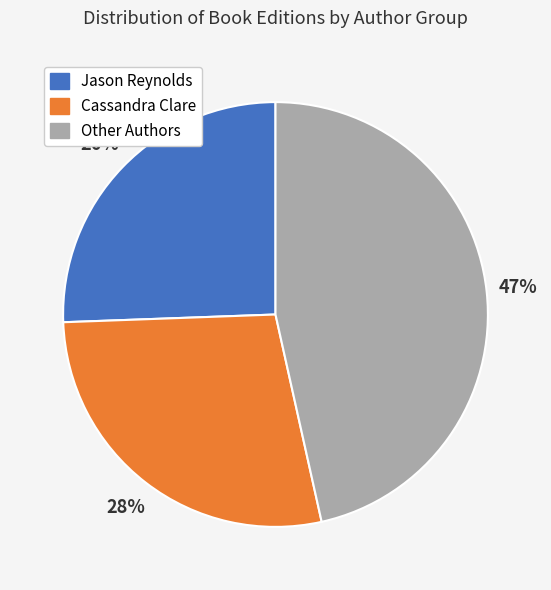

To the nearest percent, what portion does Other Authors represent?

47%